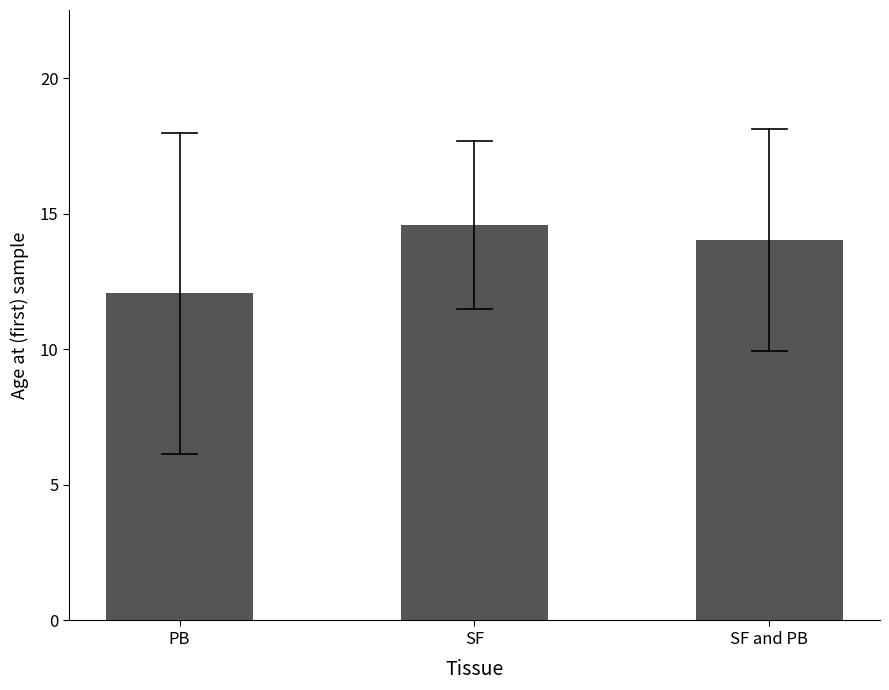

List the labels in order of value, largest first.

SF, SF and PB, PB